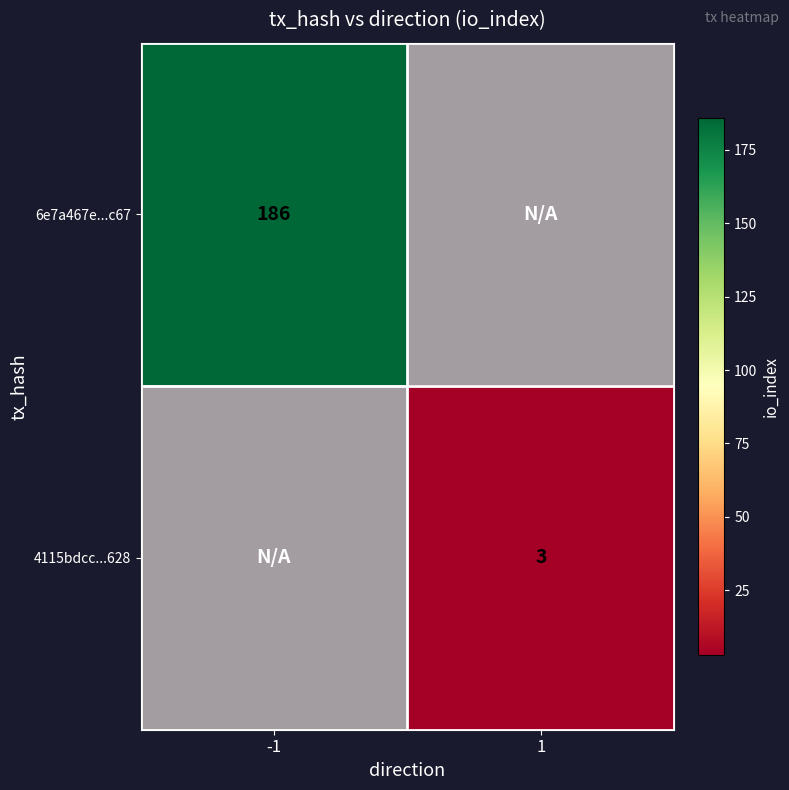

What is the sum of the 4115bdcc47af87362a2849cc274232380e22628 values at direction and io_index?

4